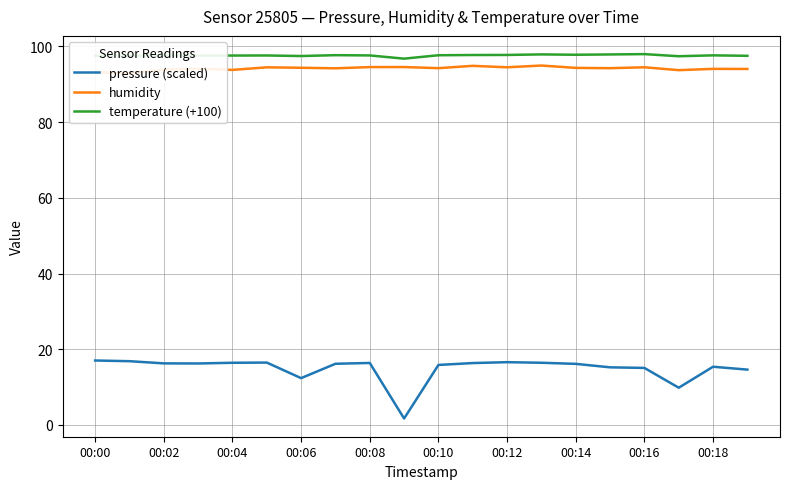

The value of pressure (scaled) at 00:16 is 15.1. True or false?

True